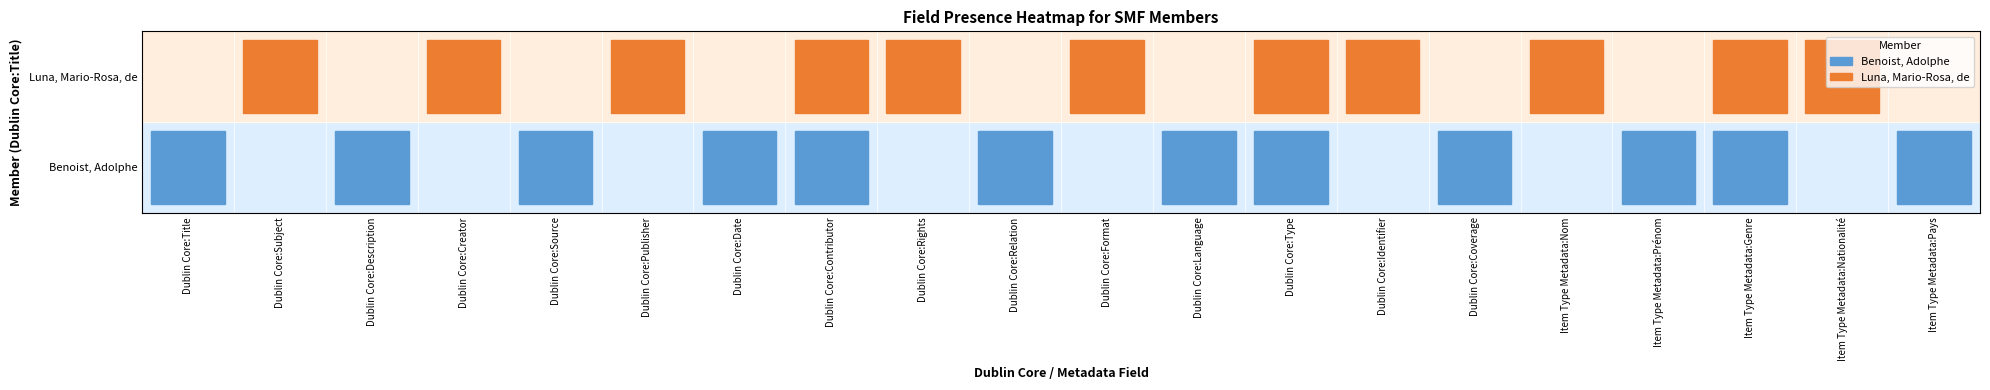

Reading right to left, what are all the values shown in this chart?

Benoist, Adolphe: 1	0	1	1	0	1	0	1	1	0	1	0	1	1	0	1	0	1	0	1
Luna, Mario-Rosa, de: 0	1	1	0	1	0	1	1	0	1	0	1	1	0	1	0	1	0	1	0